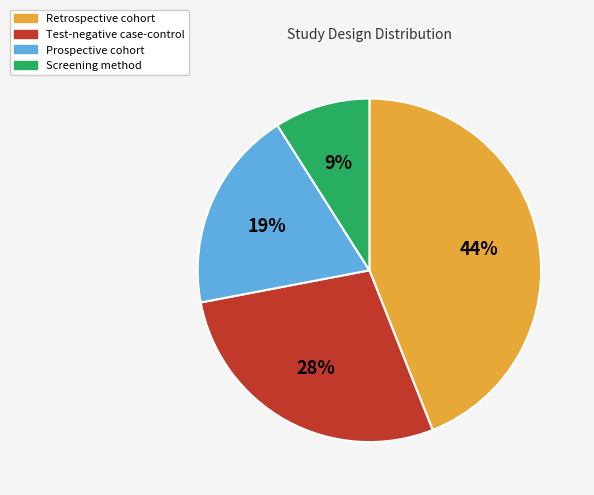

Which slice is the largest?

Retrospective cohort